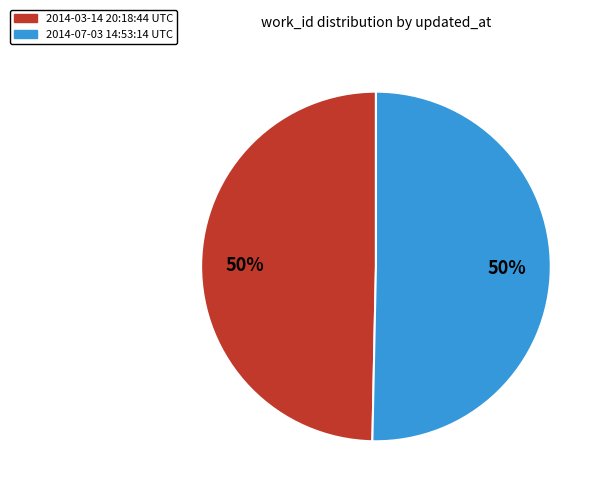

Is it true that 2014-07-03 14:53:14 UTC is 43% of the pie?

False